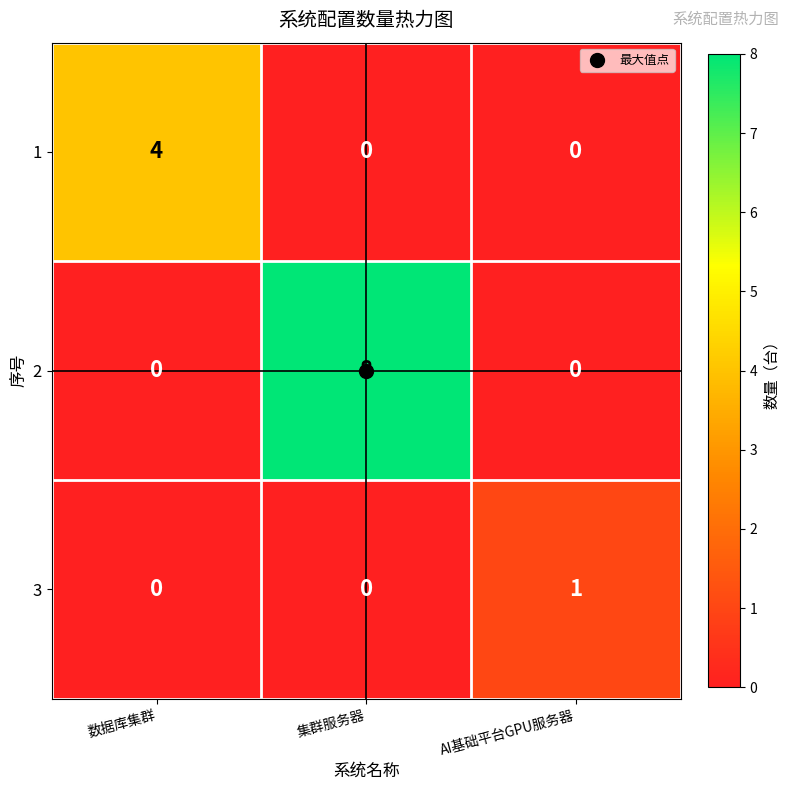

True or false: 2 has a value of 3 at 数据库集群.

False